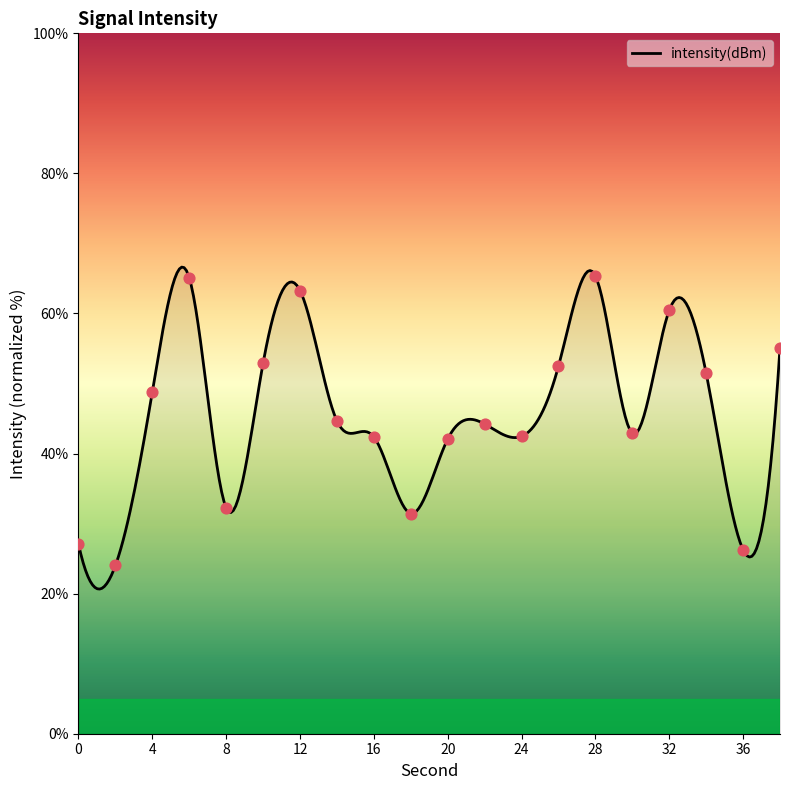

Between 14 and 6, which is larger?

6